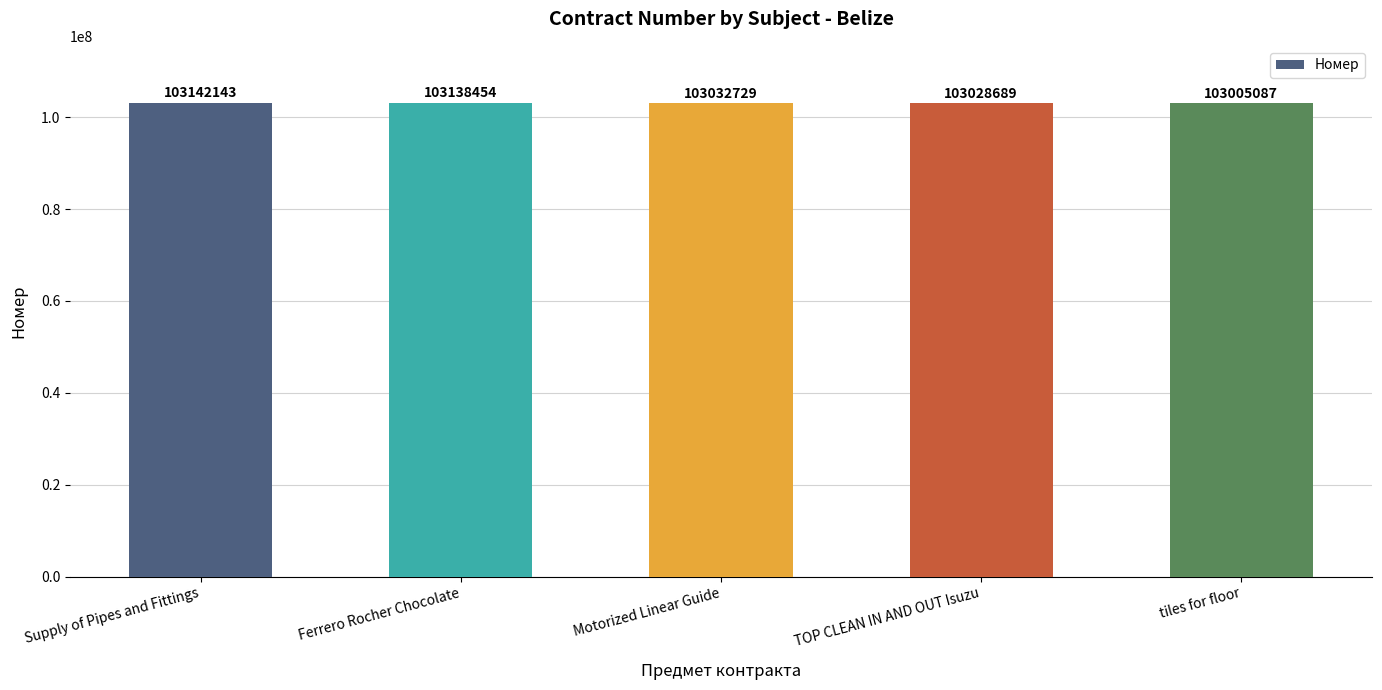

Does the chart contain stacked bars?

No